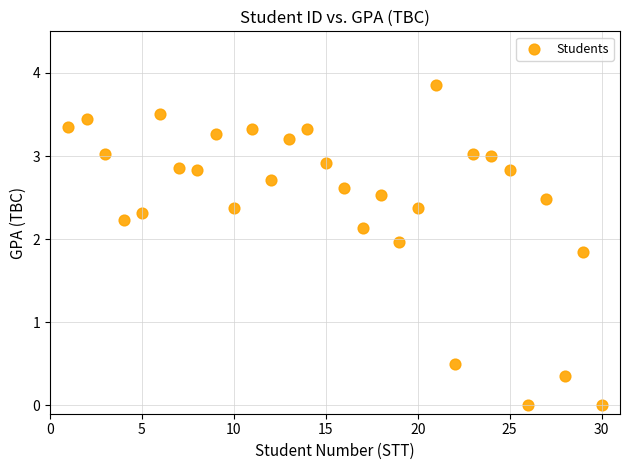

What is the range of X values (max minus min)?

29.0